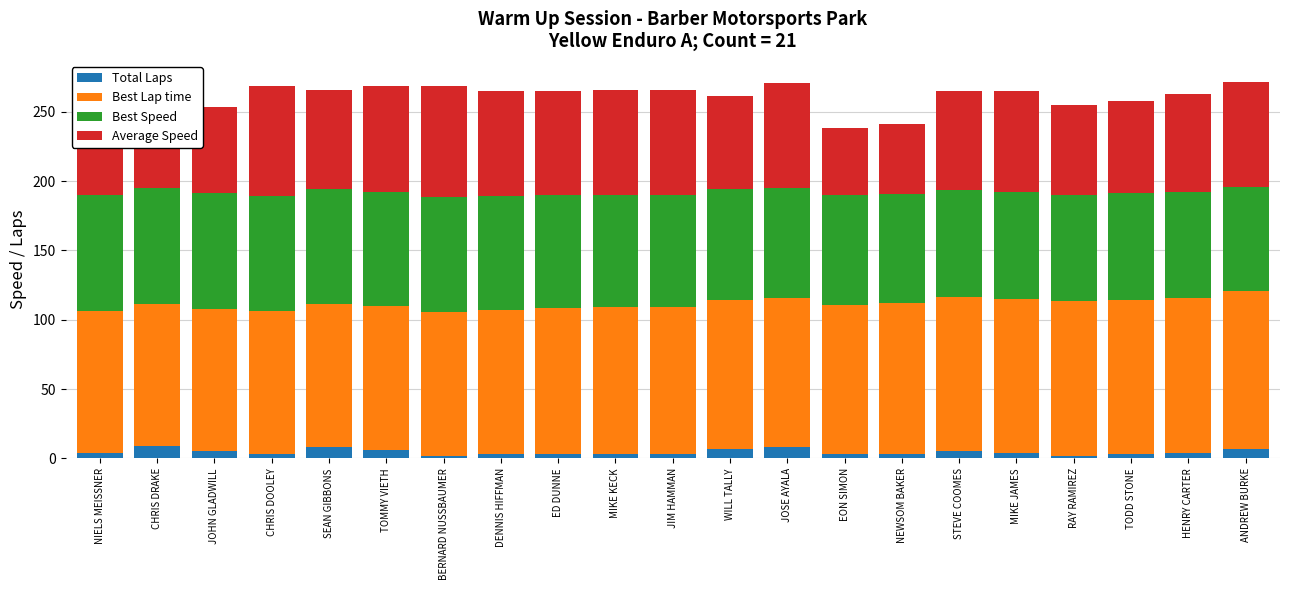

How many distinct data groups are displayed?

4